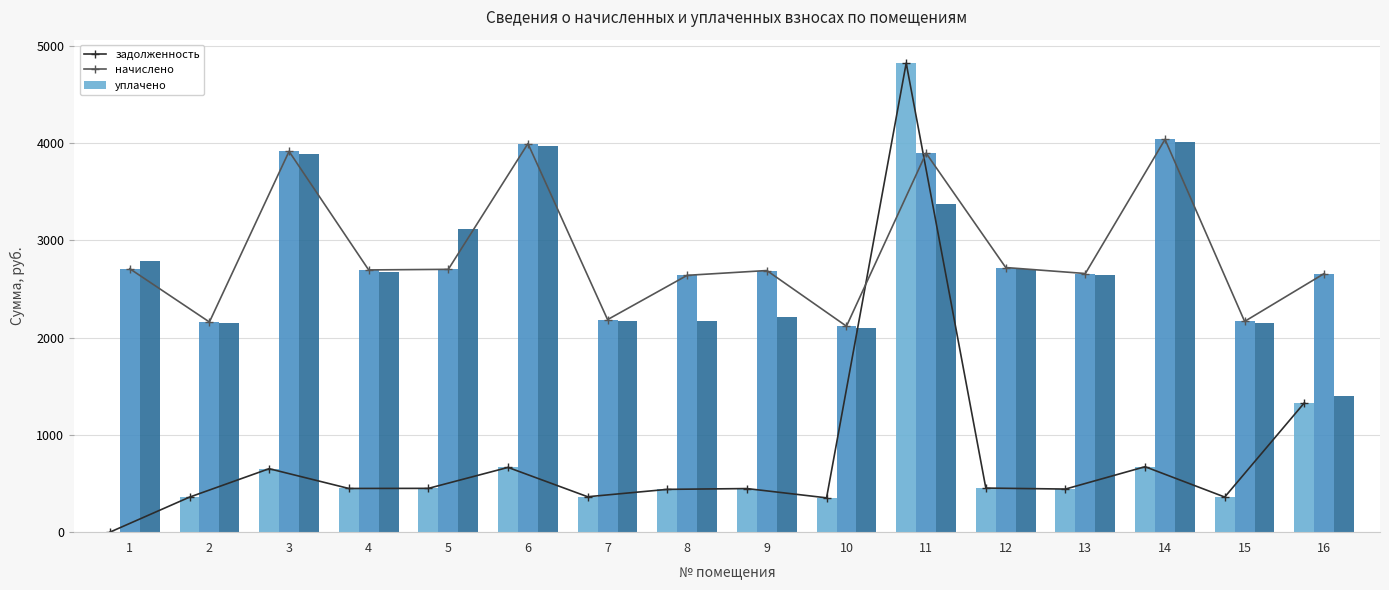

At which category is the sum across all series the highest?

11